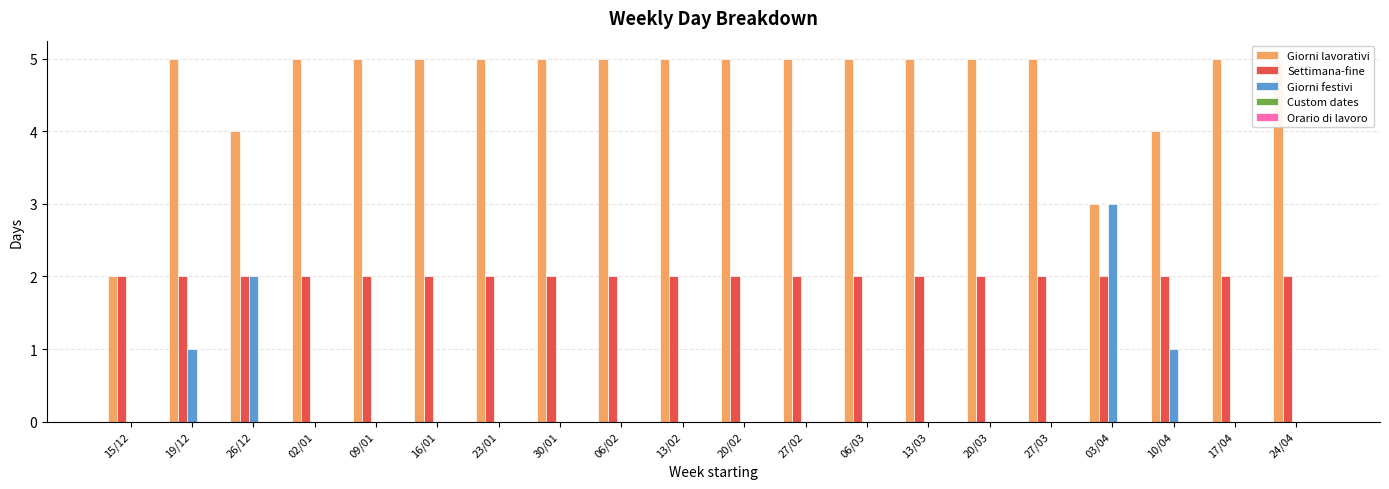

The Custom dates series shows 0 at 06/03. True or false?

True